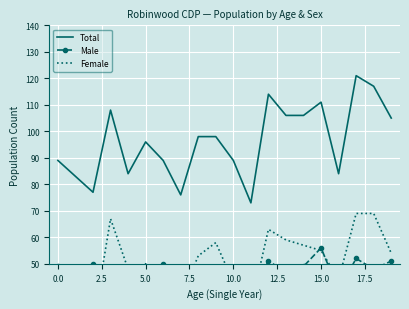

Which series changed the most between 10.0 and 20.0?

Female